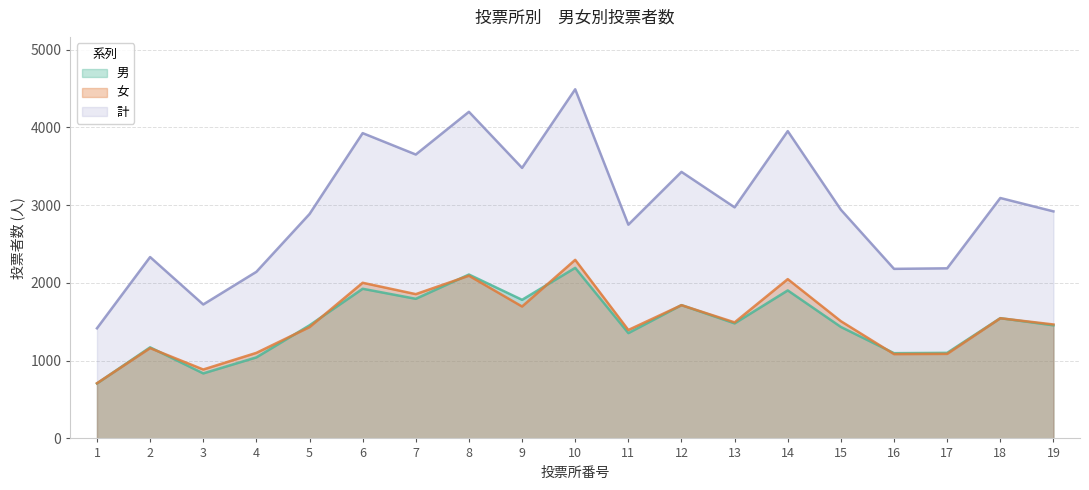

Which series has the widest spread of values?

計